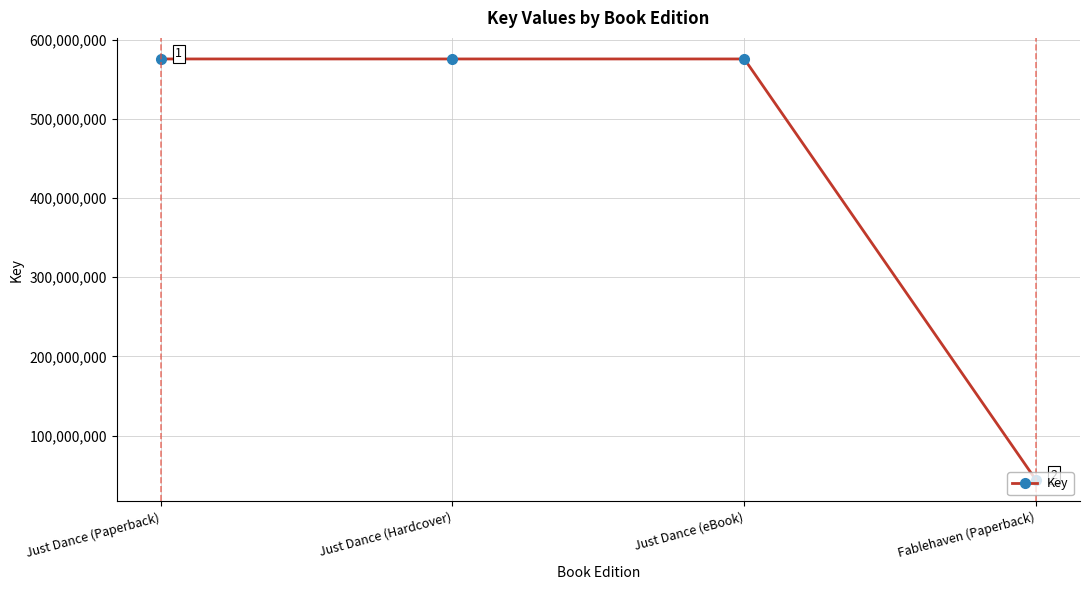

Approximately how many times larger is the value at Just Dance (Hardcover) compared to Just Dance (eBook)?

1.0